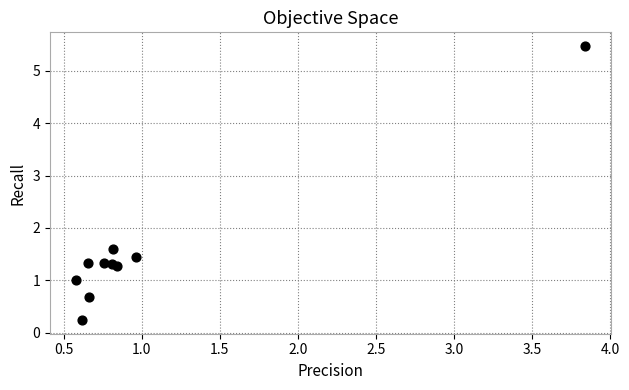

What is the average X value?

1.1